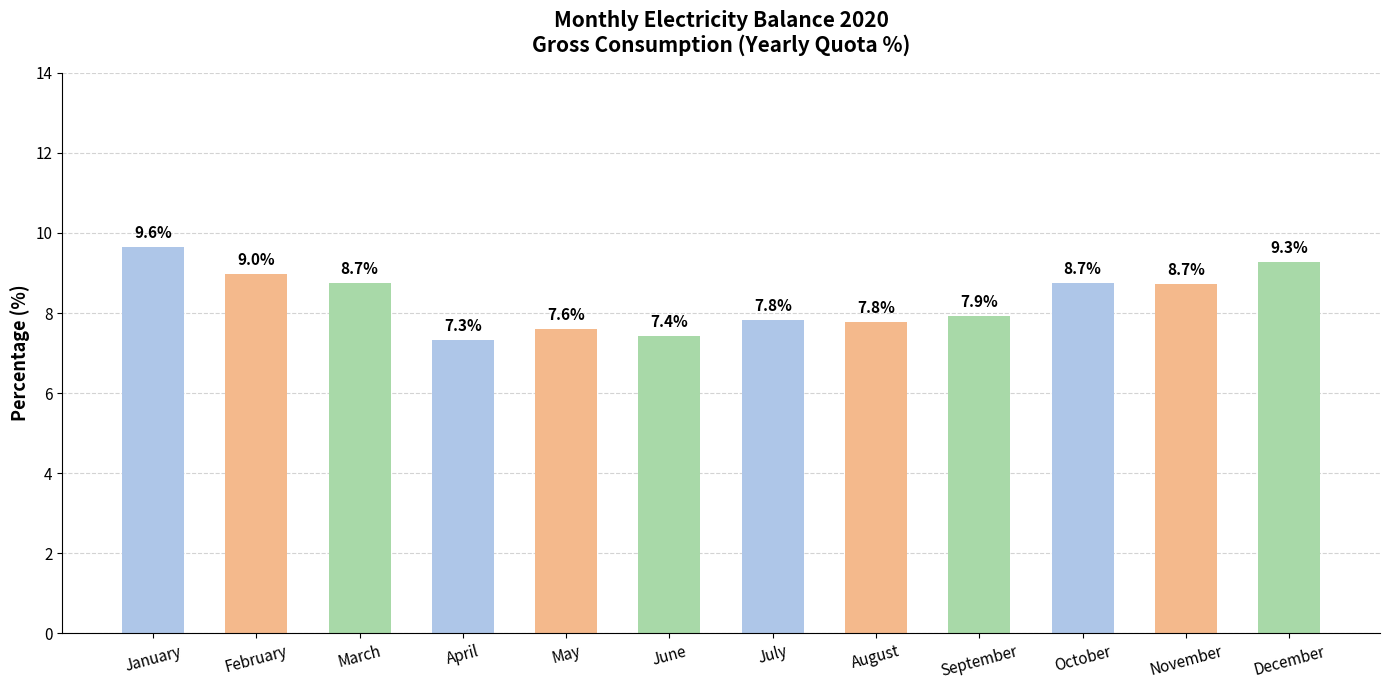

Count the number of categories in the chart.

12